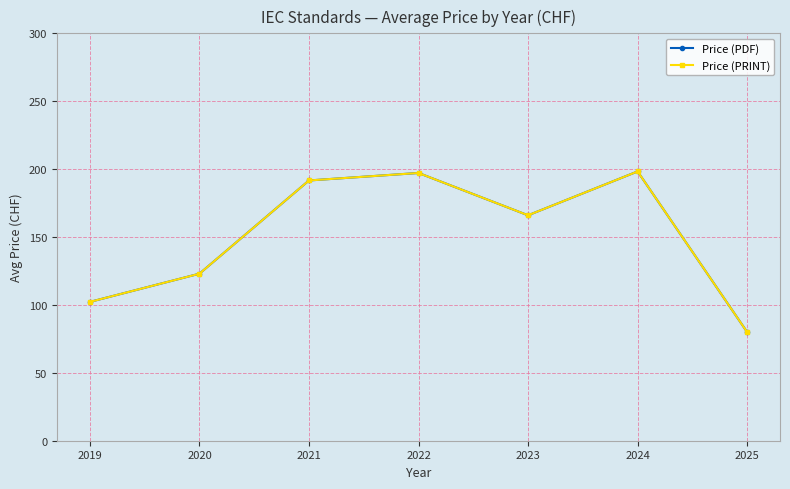

Where does the Price (PDF) series first go above 166?

2021